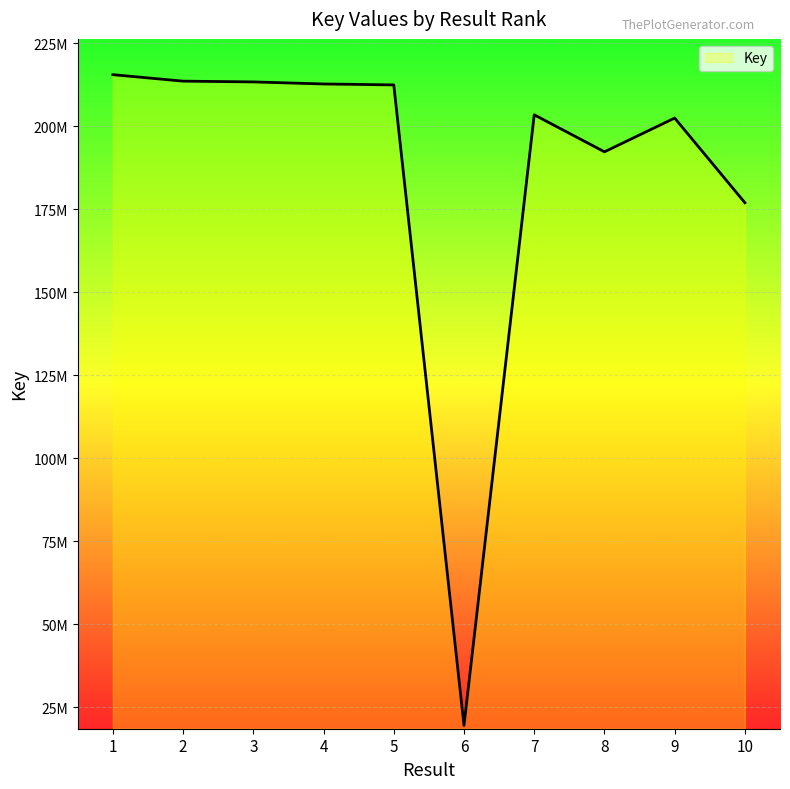

Is it true that the value at 7 is 106912842?

False